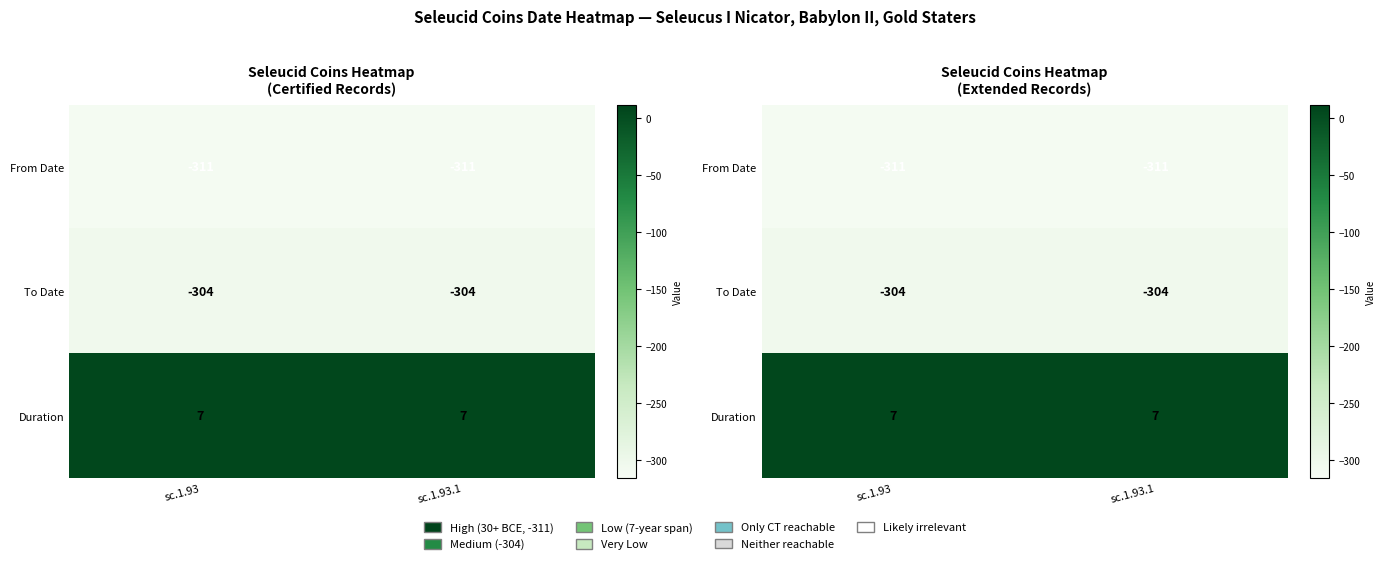

List the labels in order of From Date value, largest first.

sc.1.93, sc.1.93.1